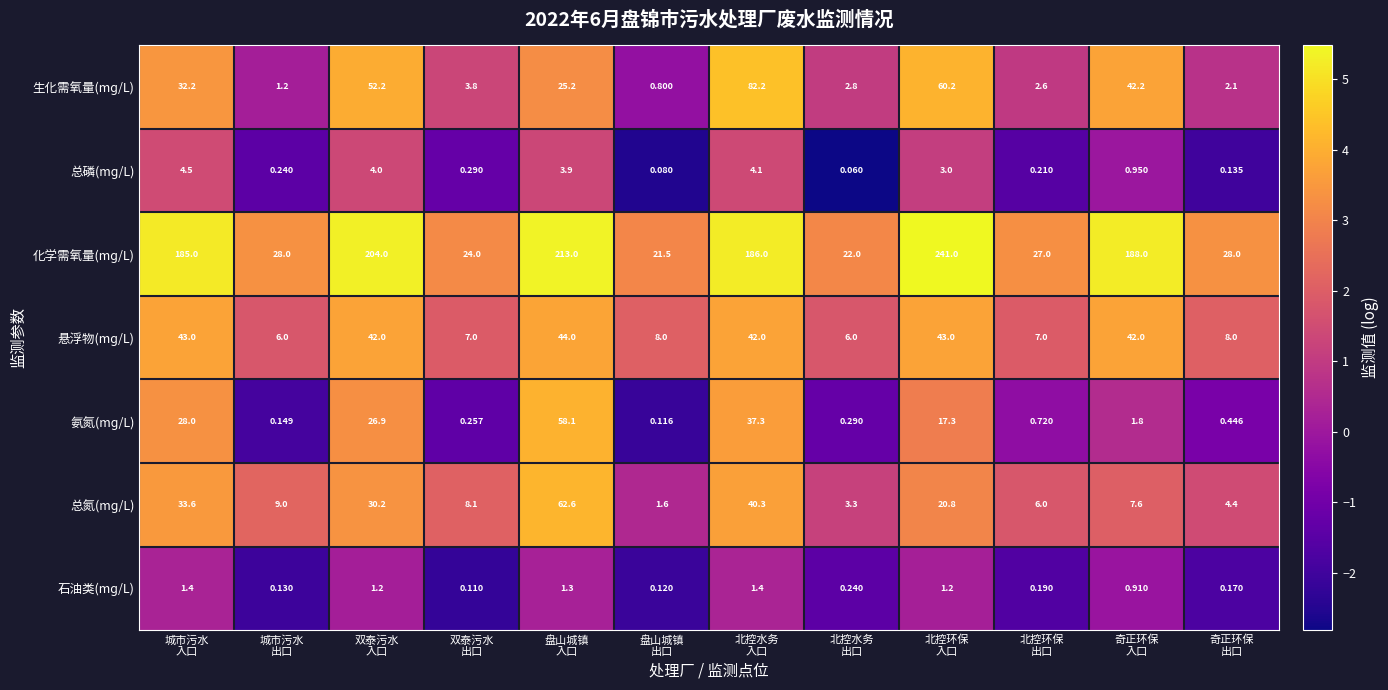

Which series has the largest total across all categories?

化学需氧量(mɡ/L)